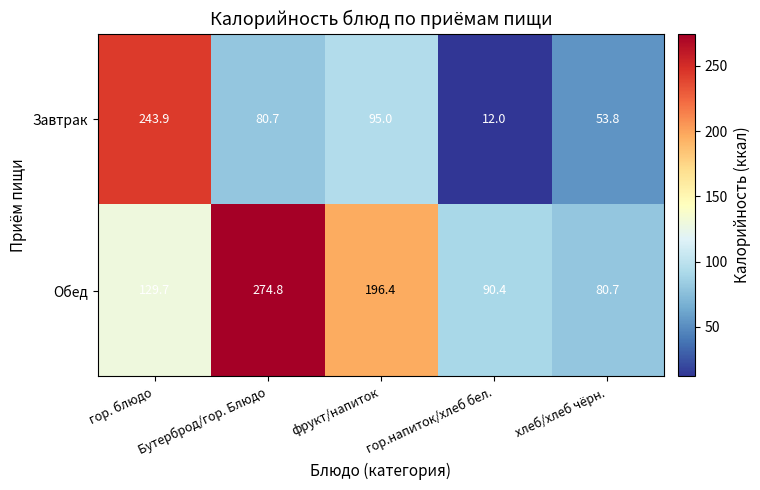

What is the difference between the highest and lowest values at Бутерброд/гор. Блюдо?

194.1